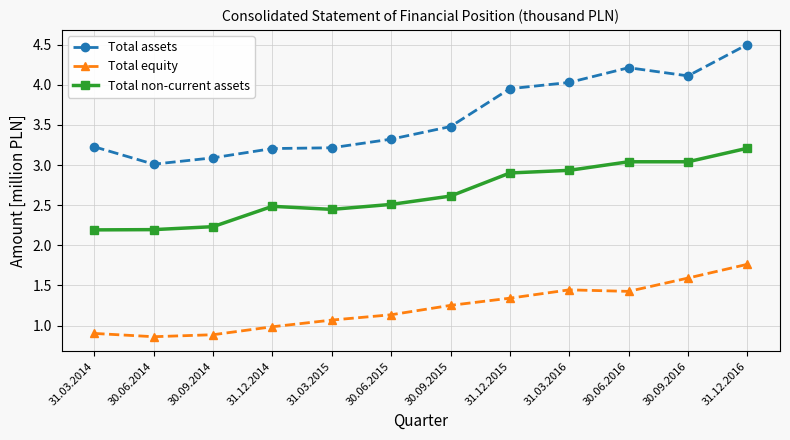

True or false: Total equity and Total non-current assets cross at least once.

False